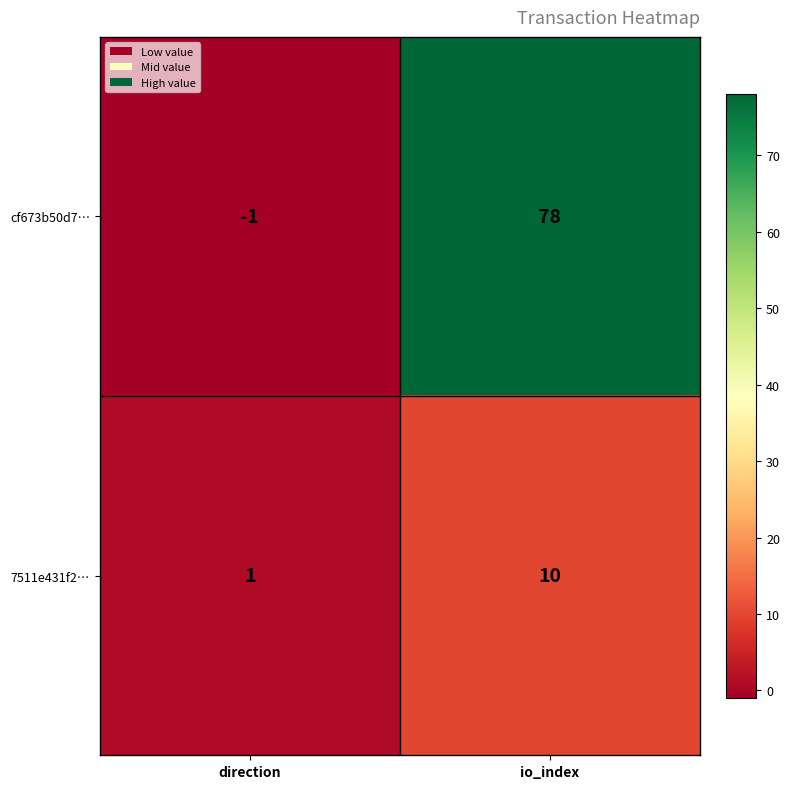

Is it true that 7511e431f2… equals 1 at direction?

True